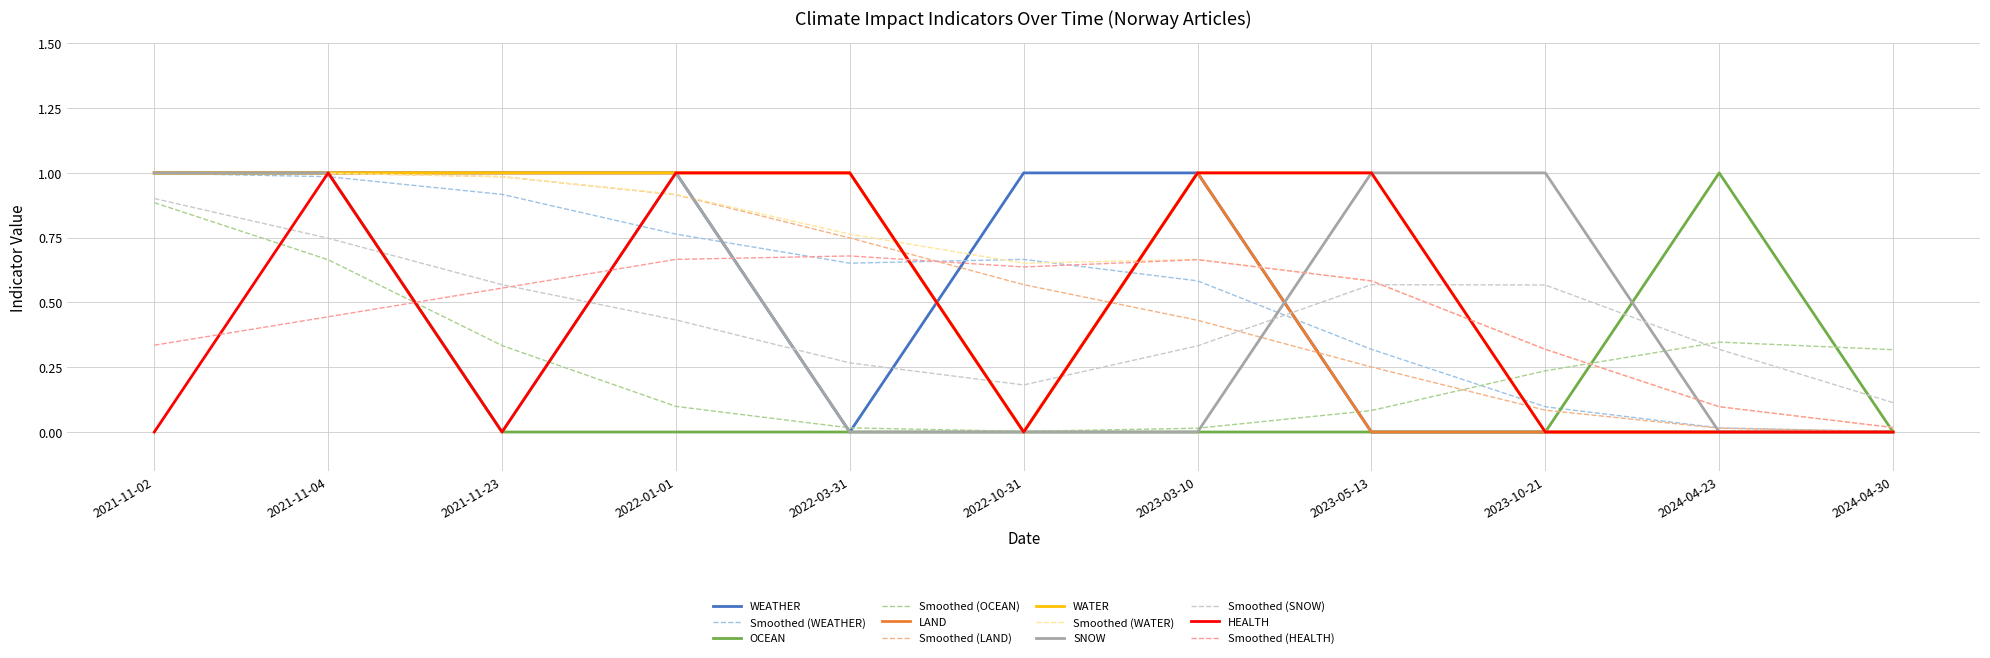

What are all the series names shown in the legend?

WEATHER, Smoothed (WEATHER), OCEAN, Smoothed (OCEAN), LAND, Smoothed (LAND), WATER, Smoothed (WATER), SNOW, Smoothed (SNOW), HEALTH, Smoothed (HEALTH)